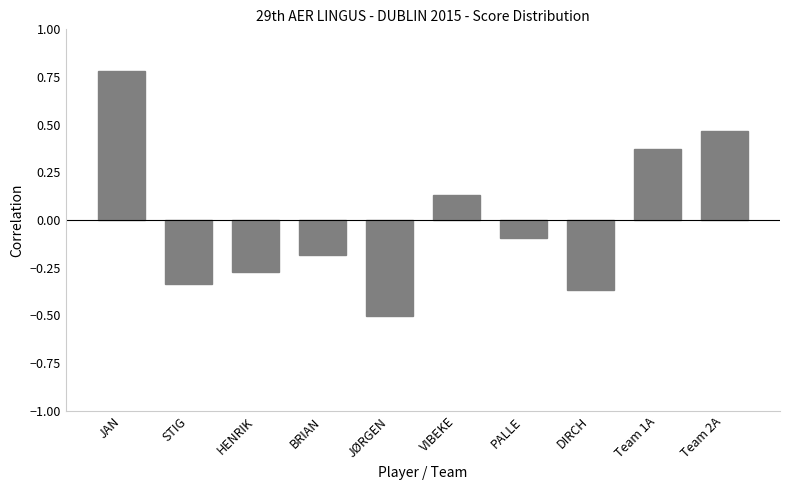

Between Team 2A and PALLE, which is larger?

Team 2A